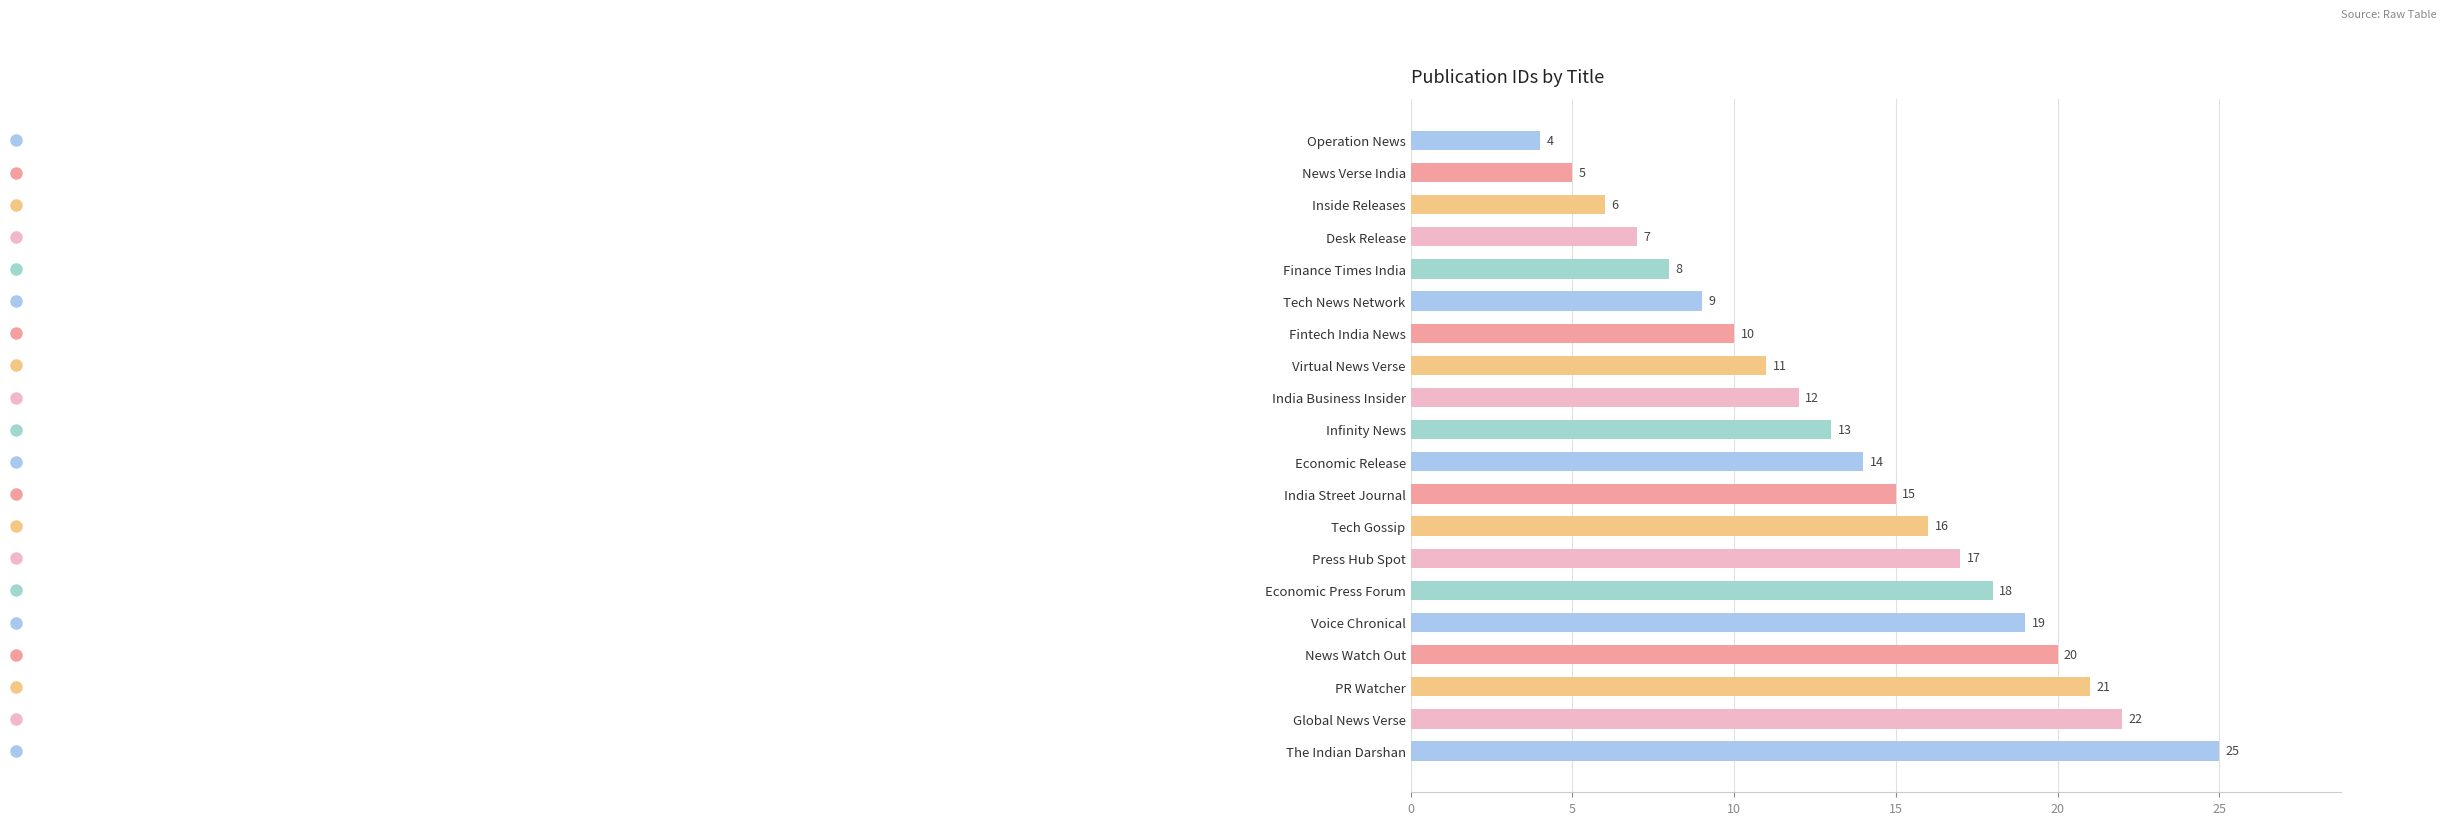

Where is the data nearest to the value 14?

Economic Release